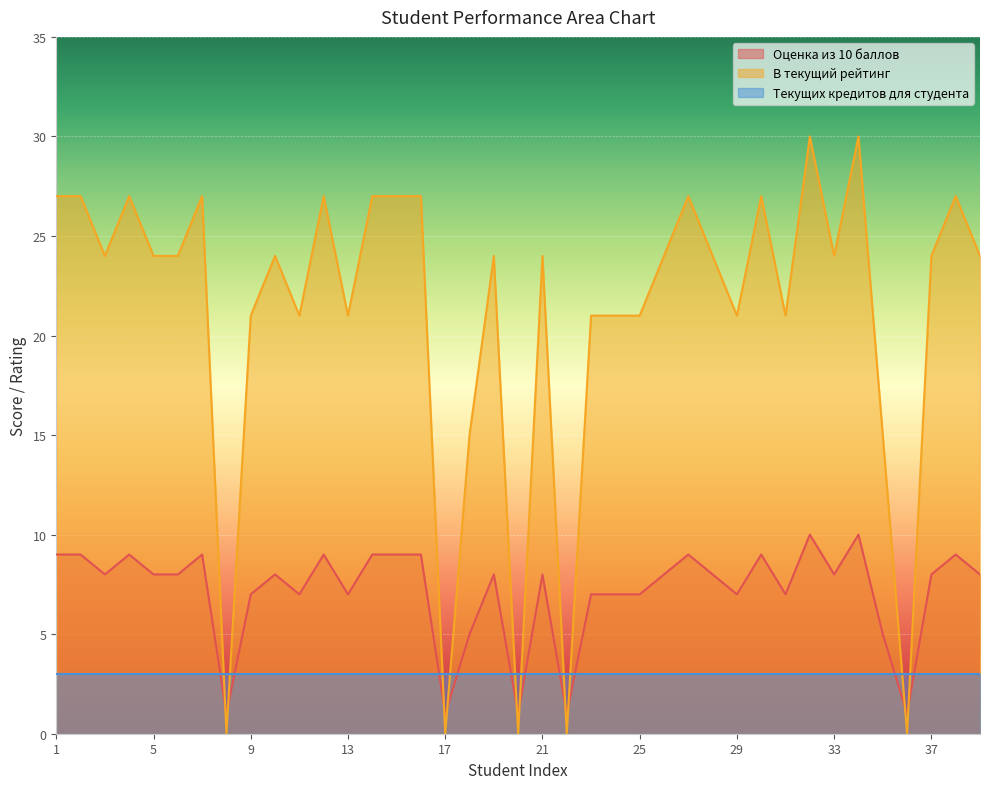

How many lines are shown in the chart?

3